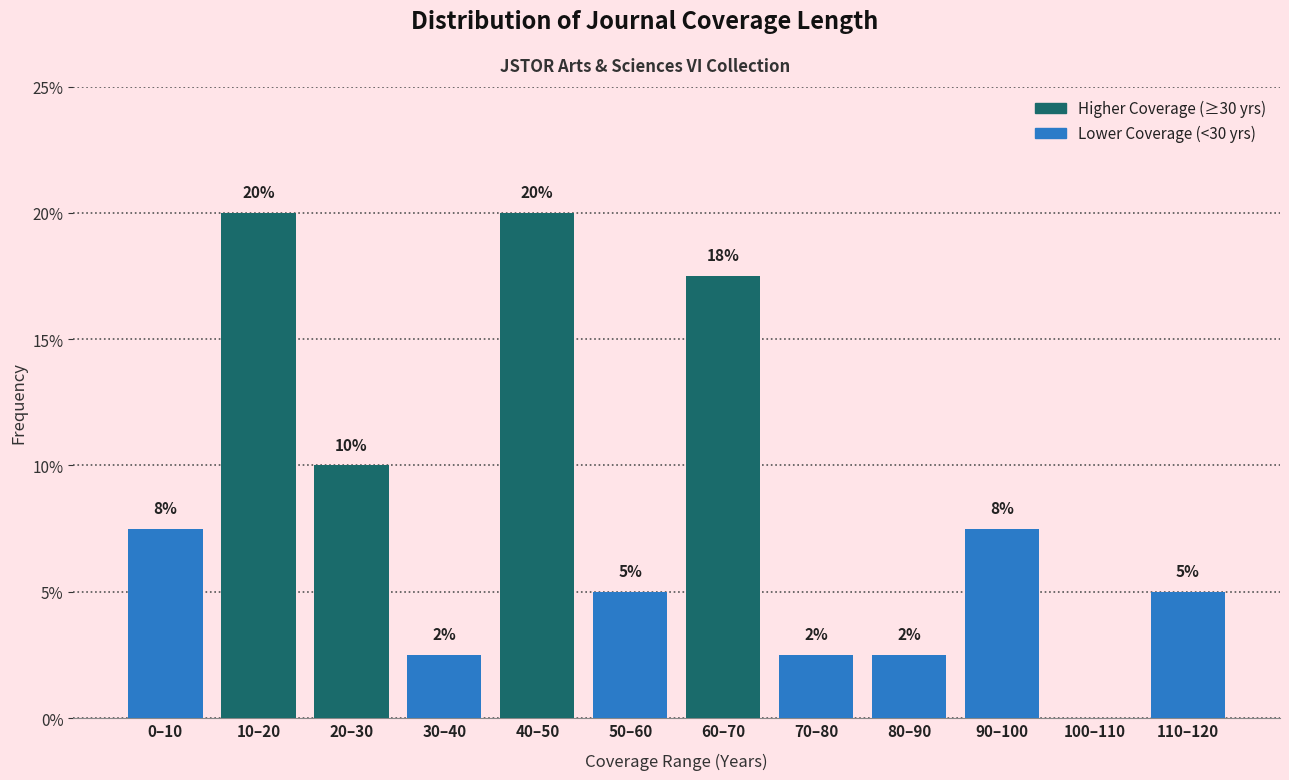

Are the bars horizontal?

No